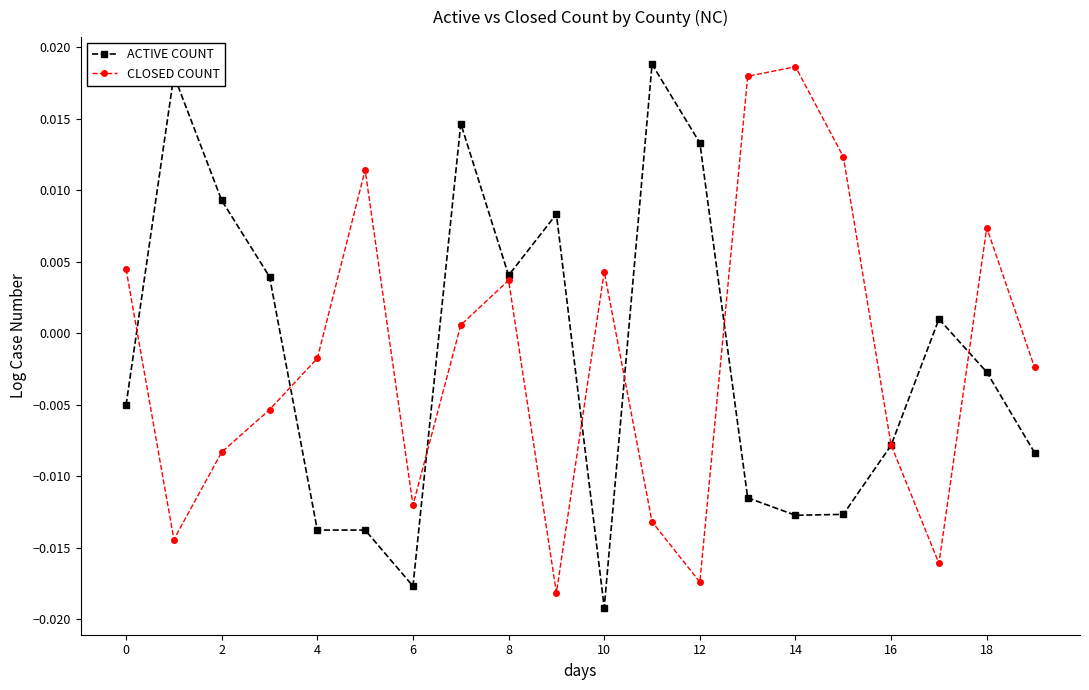

At how many categories does at least one series exceed 0?

16